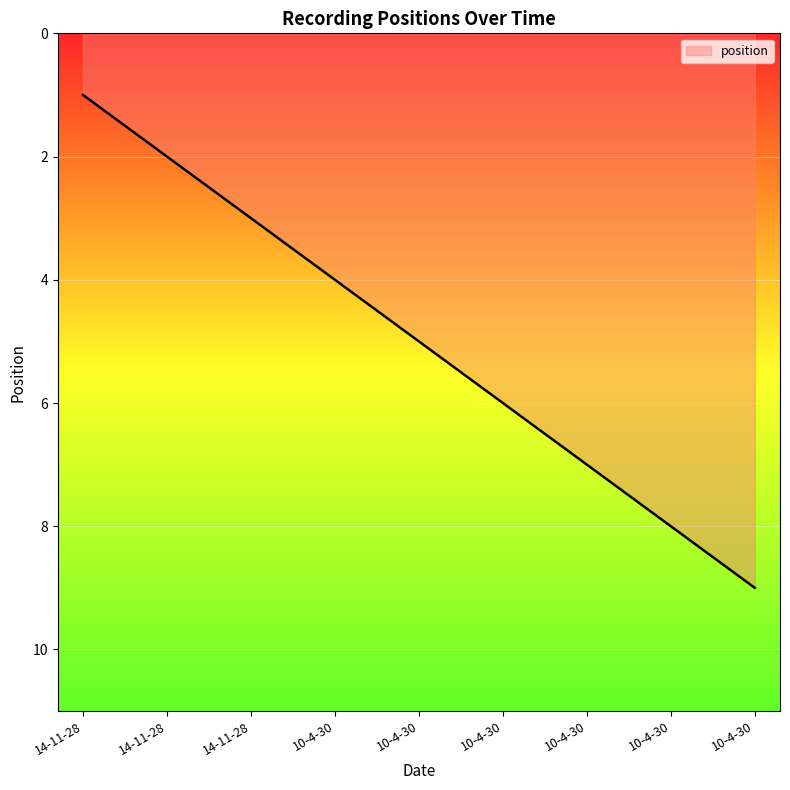

True or false: there are more than 1 points higher than both neighbors.

False